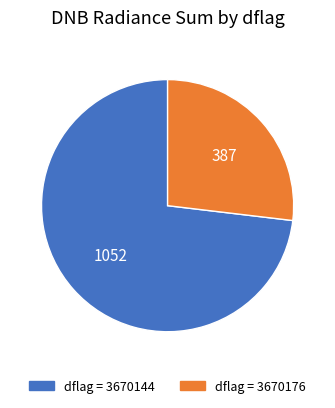

Does any single category account for the majority?

Yes